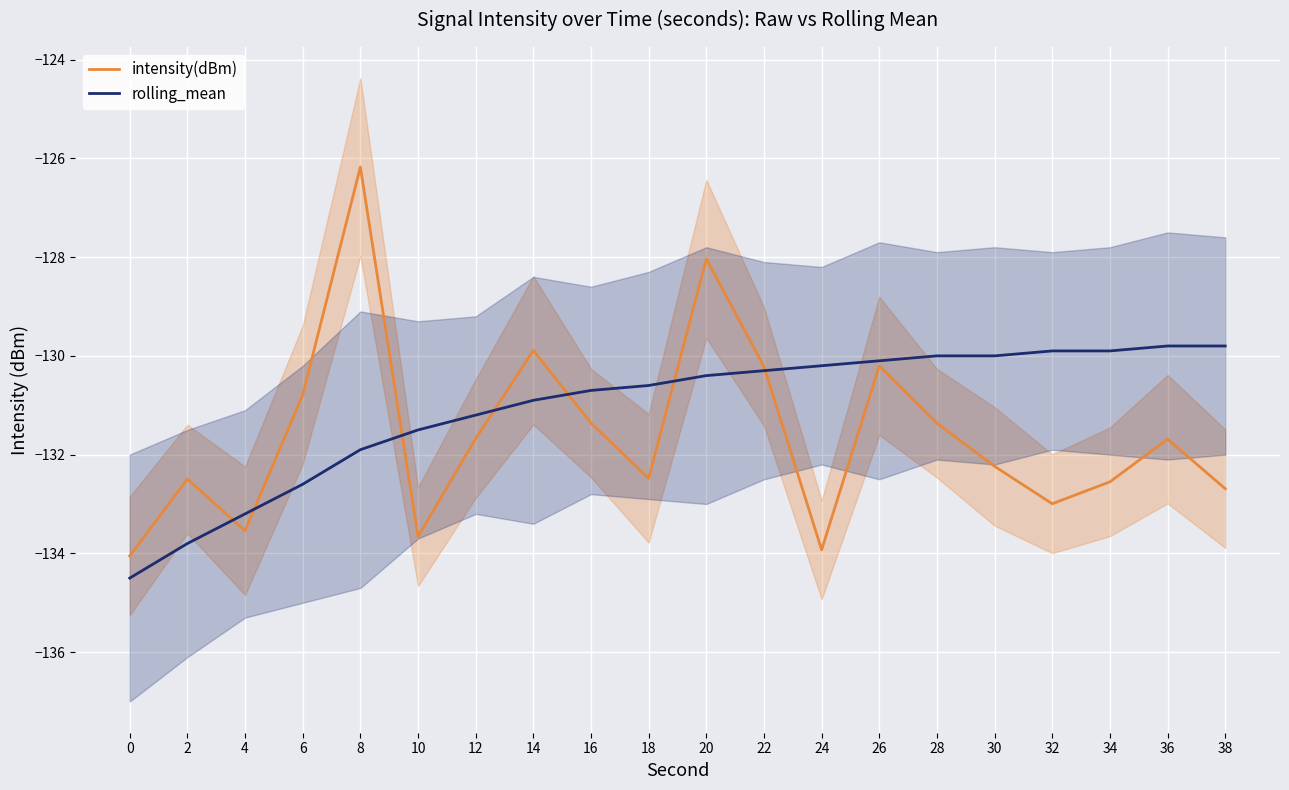

True or false: intensity(dBm) has more than 2 points higher than both neighbors.

True